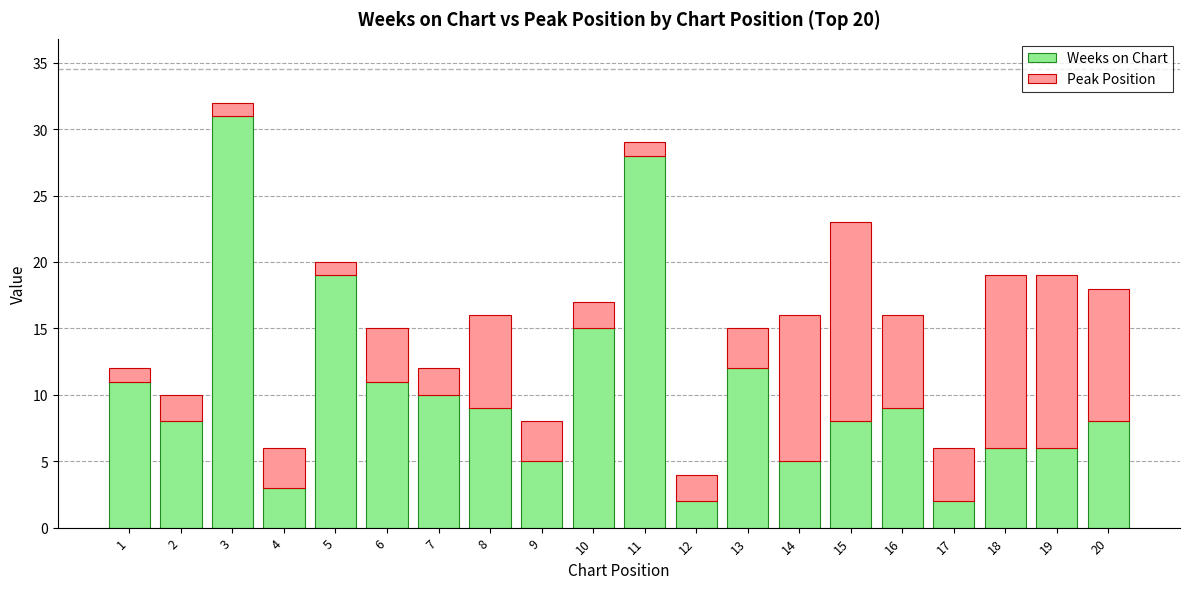

What is the maximum value for Weeks on Chart?

31